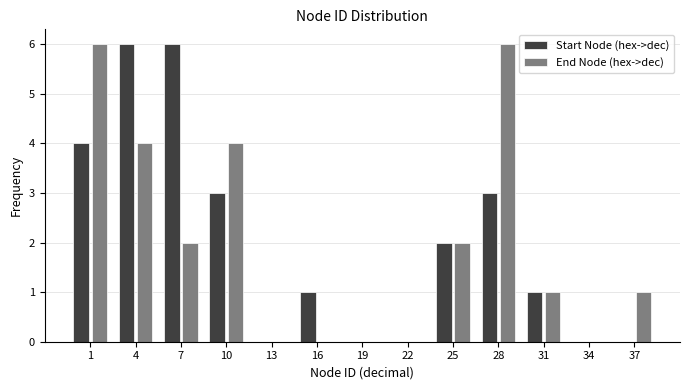

Reading right to left, transcribe all the data shown in this chart.

Start Node (hex->dec): 37=0	34=0	31=1	28=3	25=2	22=0	19=0	16=1	13=0	10=3	7=6	4=6	1=4
End Node (hex->dec): 37=1	34=0	31=1	28=6	25=2	22=0	19=0	16=0	13=0	10=4	7=2	4=4	1=6